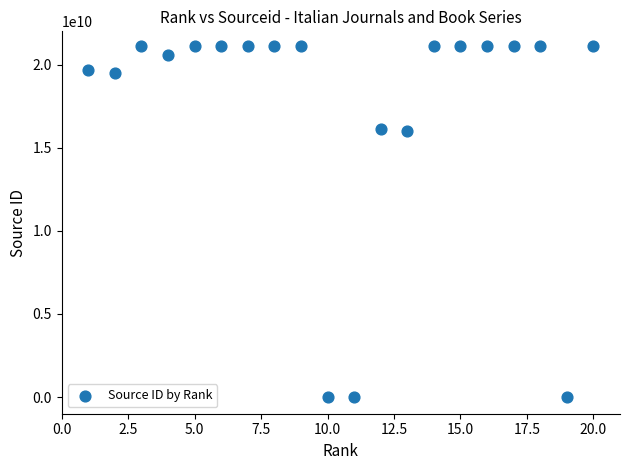

What is the range of X values (max minus min)?

19